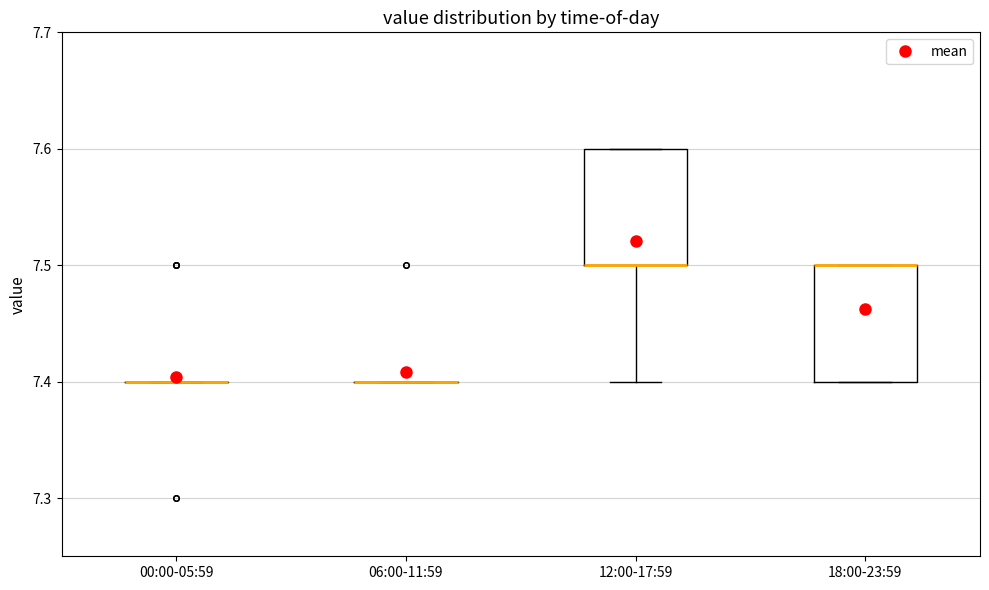

Reading left to right, read every box against the y-axis: the position of its median line, the range the box covers, and the ends of its whiskers. The values are not printed on the chart, so give them approximately, as read against the axis.

00:00-05:59: box collapsed to a line at 7.4, whiskers 7.4 to 7.4
06:00-11:59: box collapsed to a line at 7.4, whiskers 7.4 to 7.4
12:00-17:59: median 7.5 (drawn on the box's lower edge), box 7.5 to 7.6, whiskers 7.4 to 7.6
18:00-23:59: median 7.5 (drawn on the box's upper edge), box 7.4 to 7.5, whiskers 7.4 to 7.5